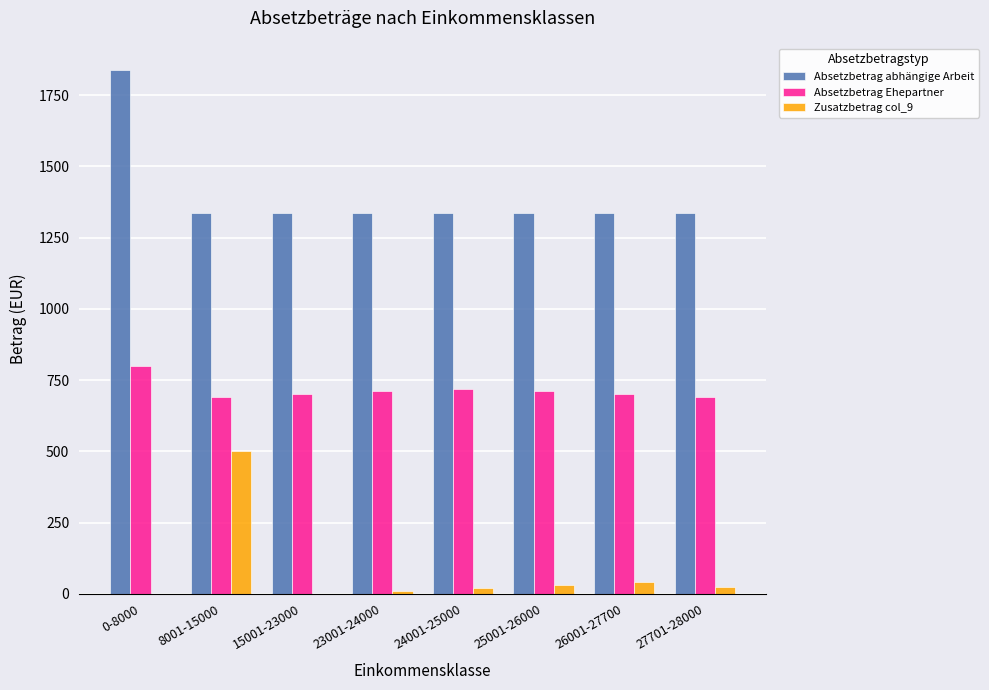

Is it true that Absetzbetrag Ehepartner equals 291 at 25001-26000?

False